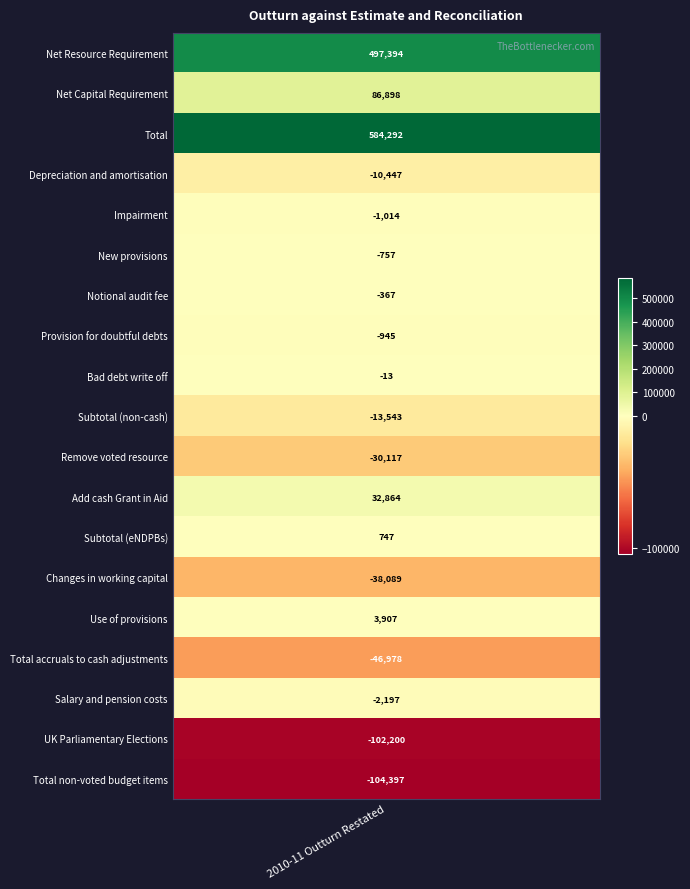

What is the difference between the second highest and minimum values?

601791